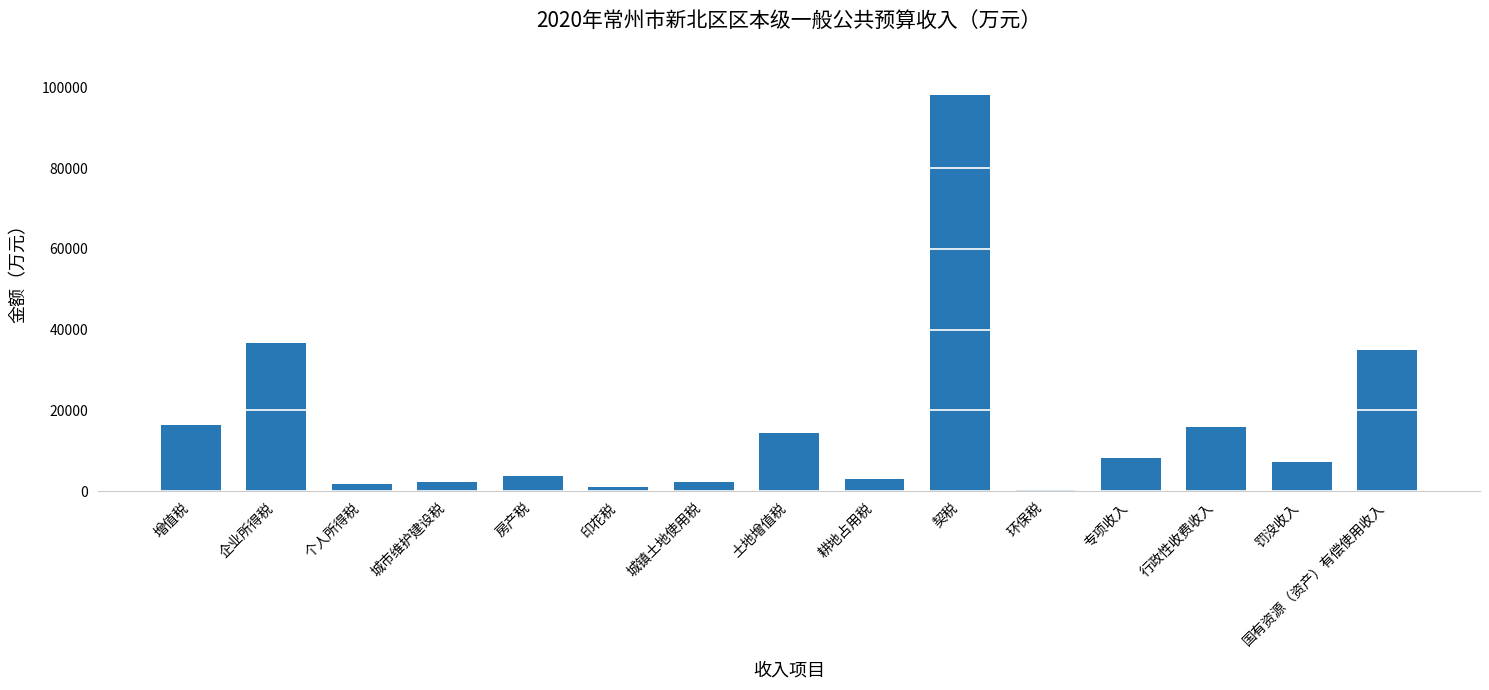

What is the sum of all values?

246400